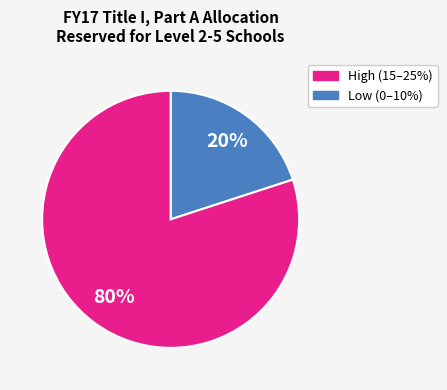

To the nearest percent, what is the average slice percentage?

50%